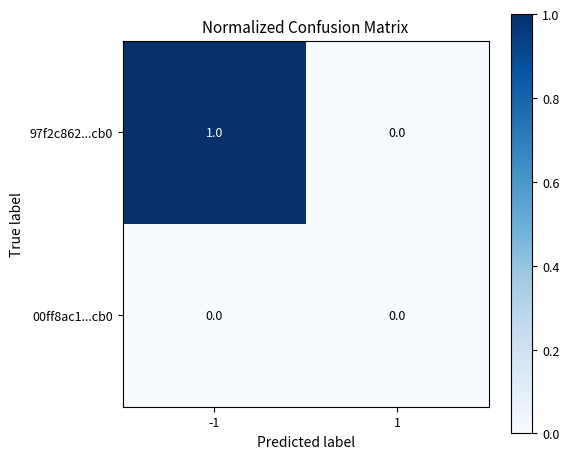

Which series has the widest spread of values?

97f2c862...cb0